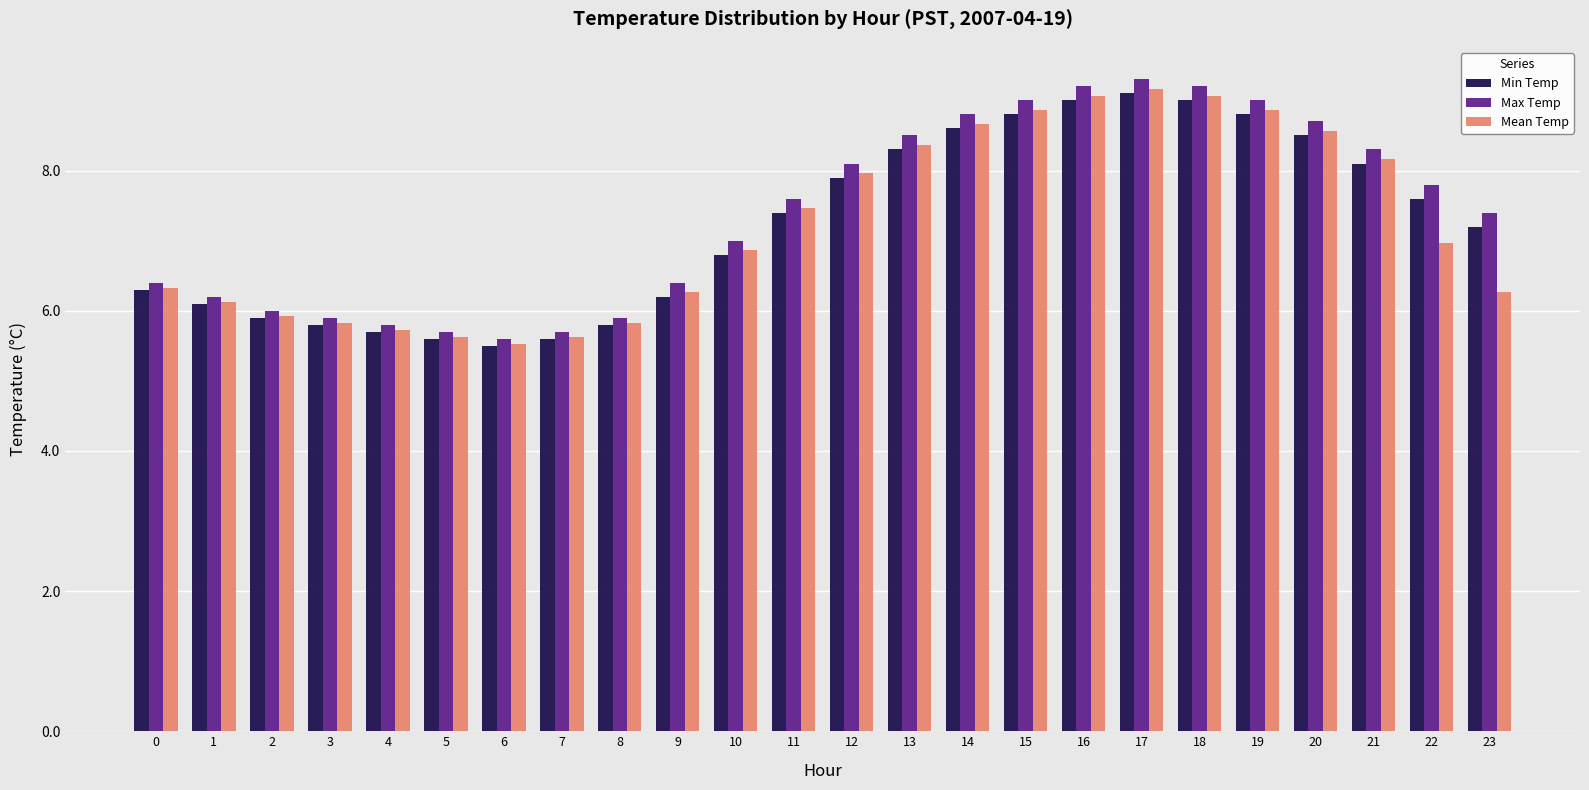

What is the total value across all series at 17?

27.6